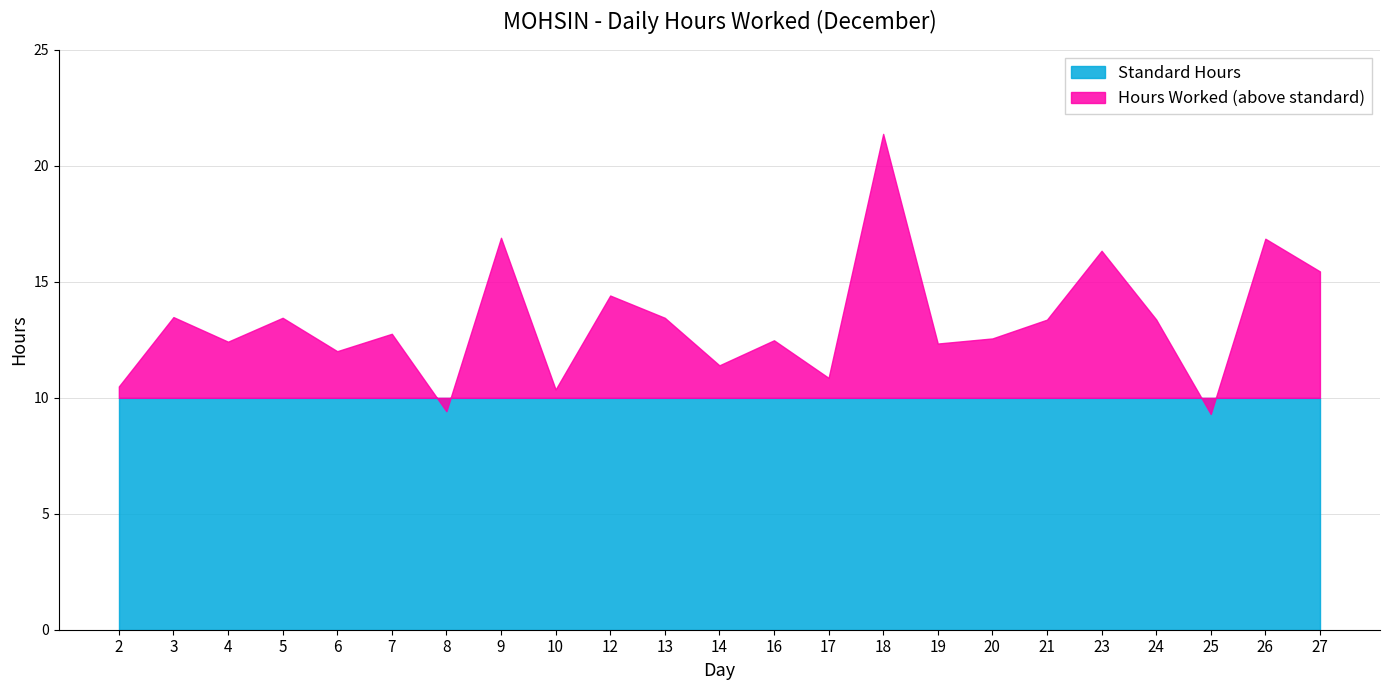

Which series ends up on top after the final intersection of Standard Hours and Hours Worked?

Hours Worked